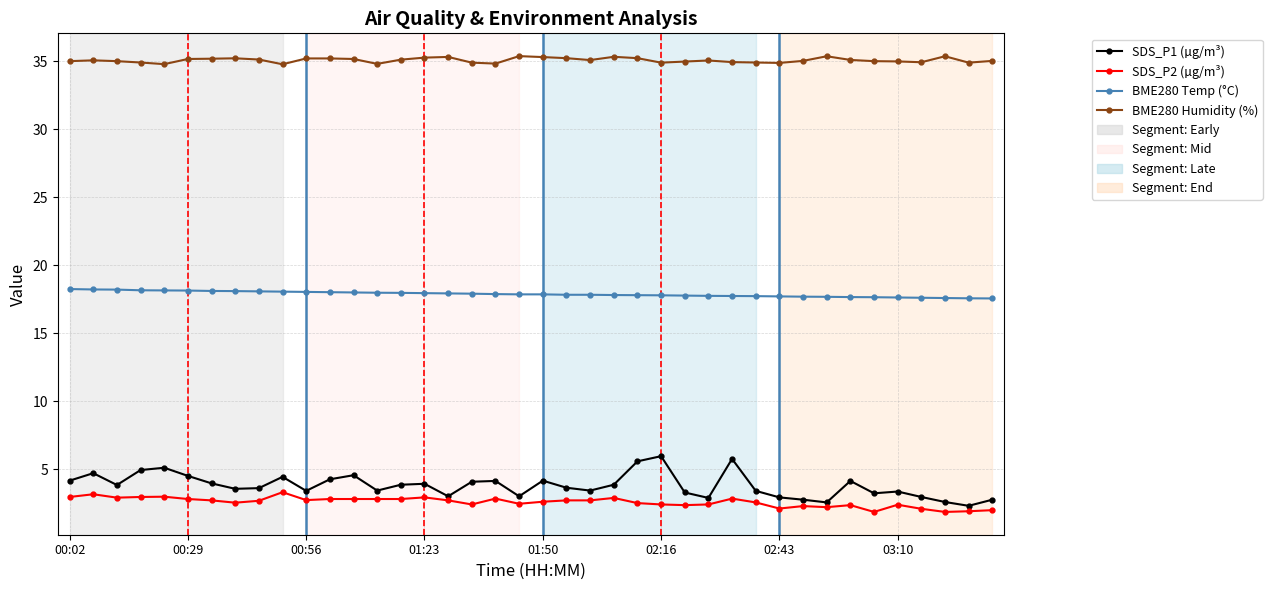

Which series has the largest total across all categories?

BME280 Humidity (%)